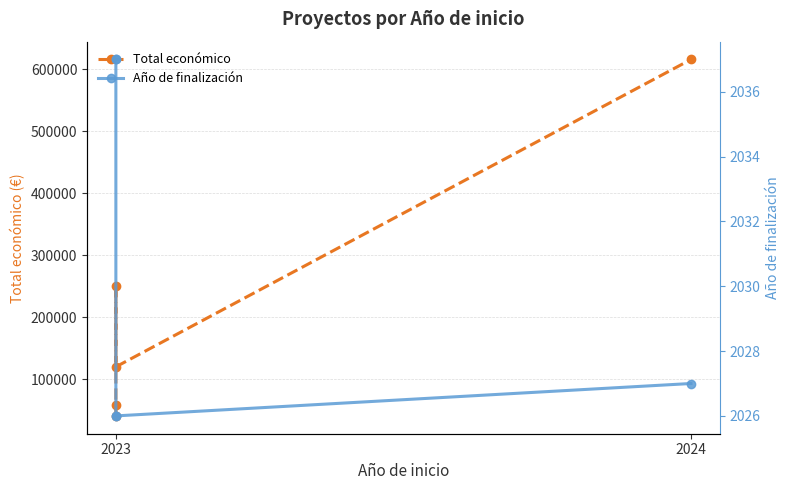

How many lines are shown in the chart?

2